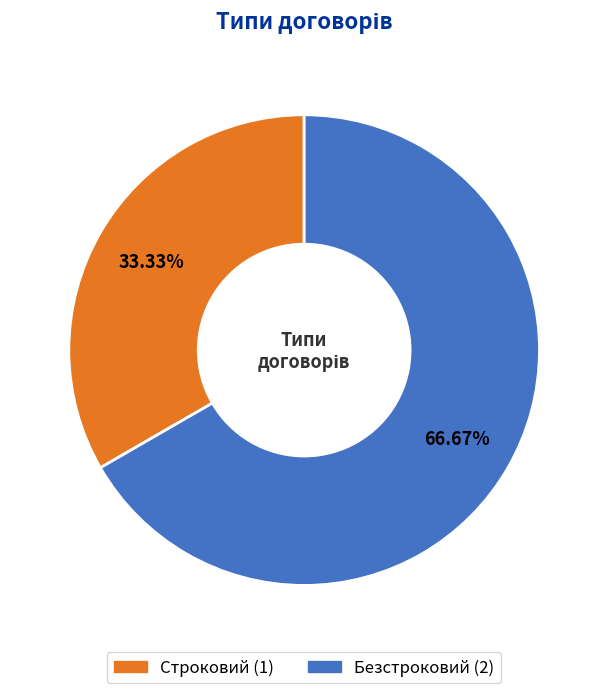

To the nearest percent, what is the difference between the Строковий and Безстроковий slice percentages?

33%